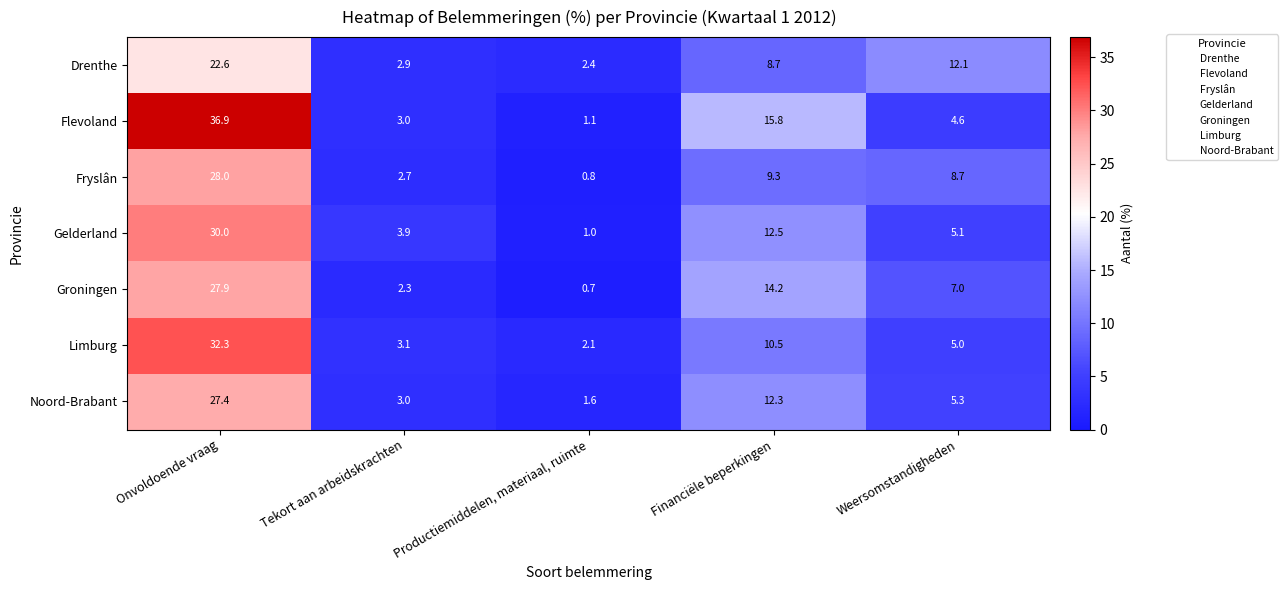

Which series has the widest spread of values?

Flevoland